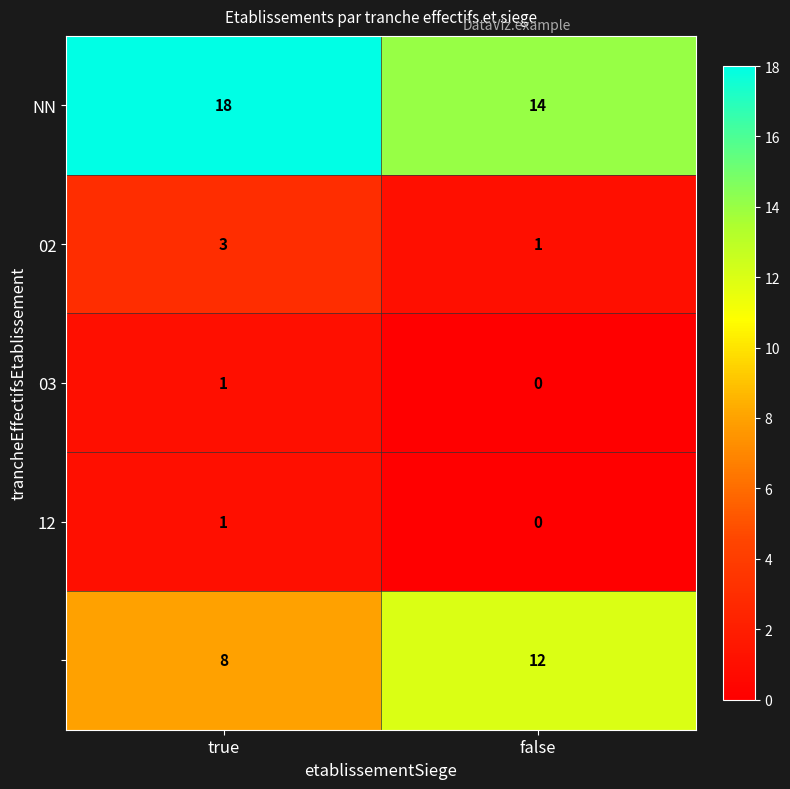

At which category is the sum across all series the highest?

true